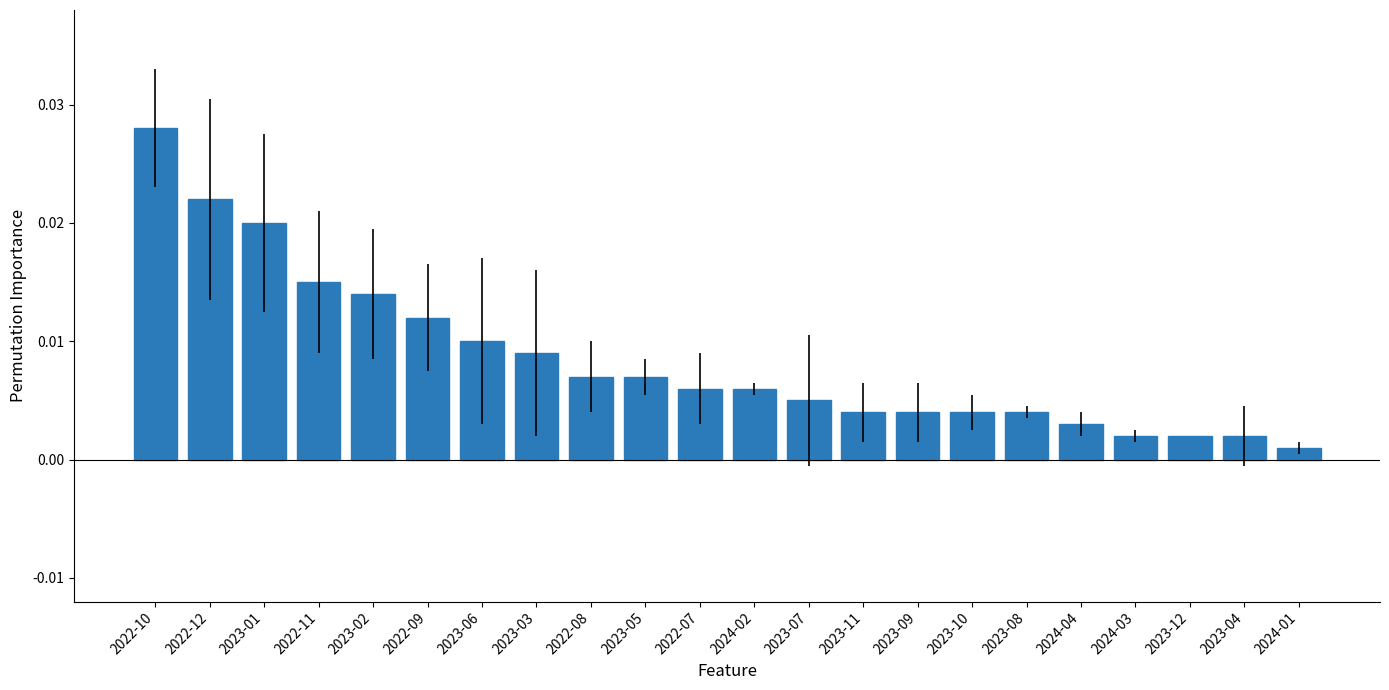

How many bars are there in total?

22